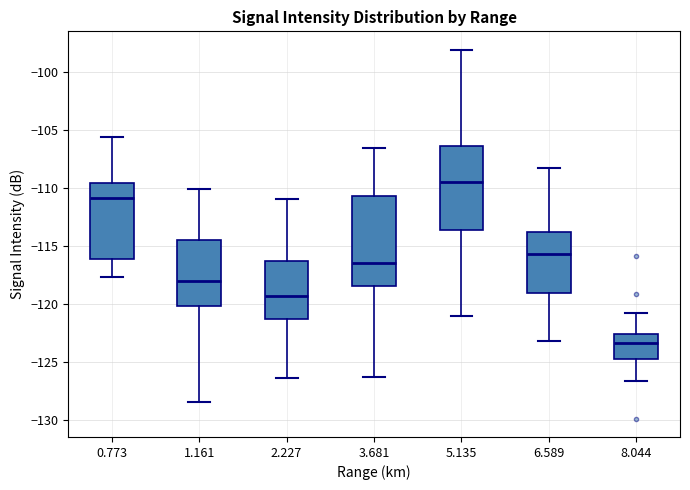

Reading left to right, transcribe this box plot: for each box, give where its median line is, the range the box spans, and where its two whiskers end, as read against the y-axis. The values are not printed on the chart, so give them approximately, as read against the axis.

0.773: median -111.0, box -116.0 to -109.5, whiskers -117.5 to -105.5
1.161: median -118.0, box -120.0 to -114.5, whiskers -128.5 to -110.0
2.227: median -119.5, box -121.5 to -116.5, whiskers -126.5 to -111.0
3.681: median -116.5, box -118.5 to -110.5, whiskers -126.5 to -106.5
5.135: median -109.5, box -113.5 to -106.5, whiskers -121.0 to -98.0
6.589: median -115.5, box -119.0 to -114.0, whiskers -123.0 to -108.5
8.044: median -123.5, box -125.0 to -122.5, whiskers -126.5 to -121.0